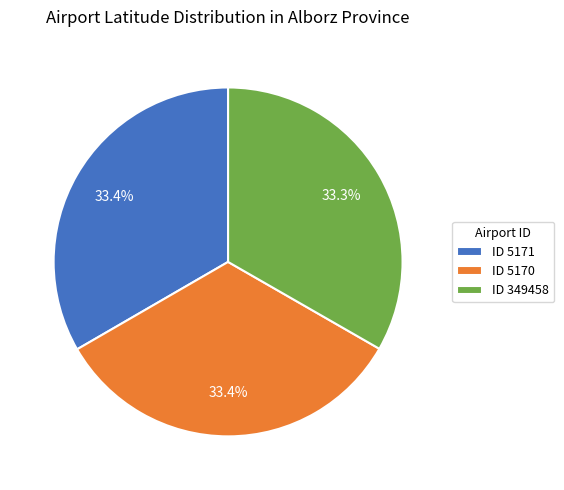

Combined, what portion of the pie is ID 5170 and ID 349458?

66.6%